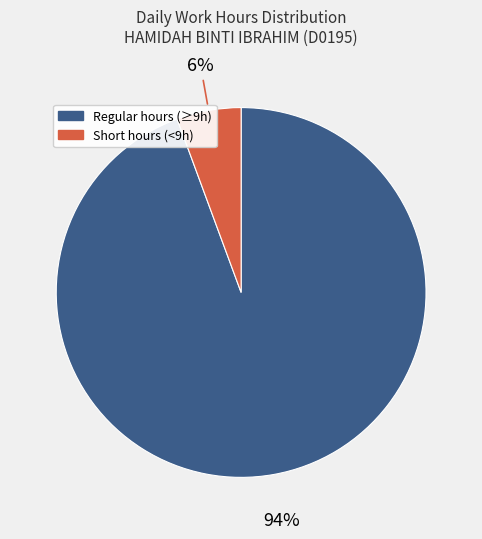

Is there a majority slice in this chart?

Yes